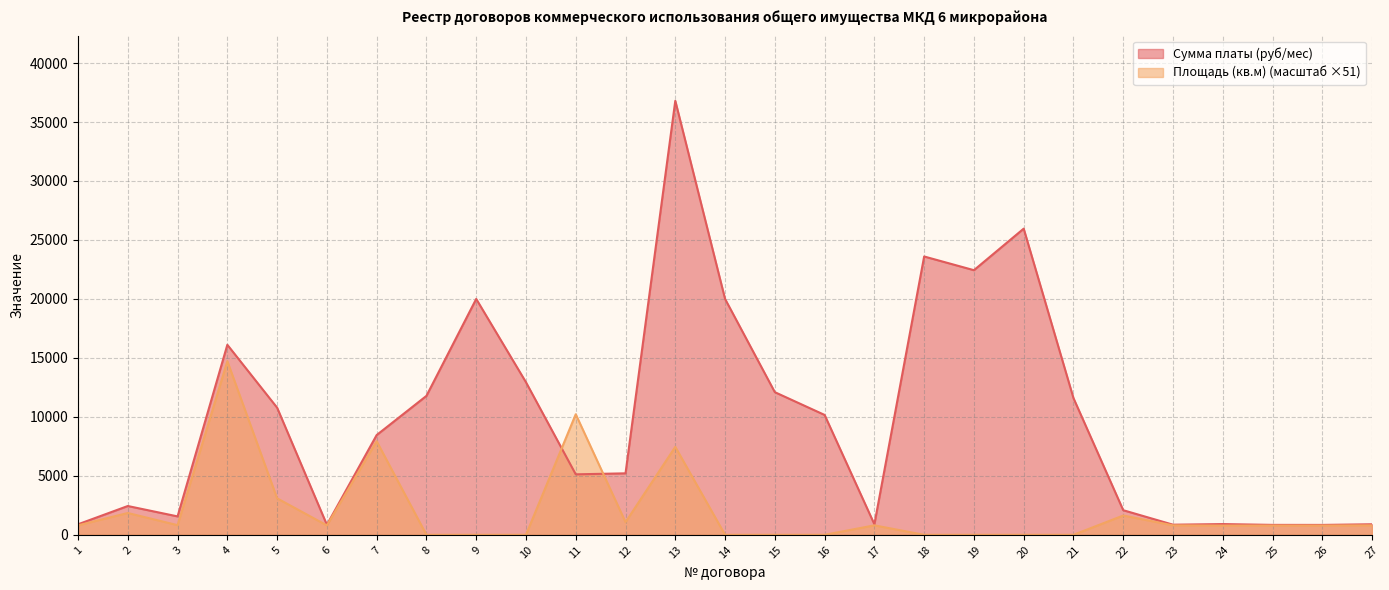

What is the sum of the Площадь (кв.м) values at 8 and 22?

1635.6